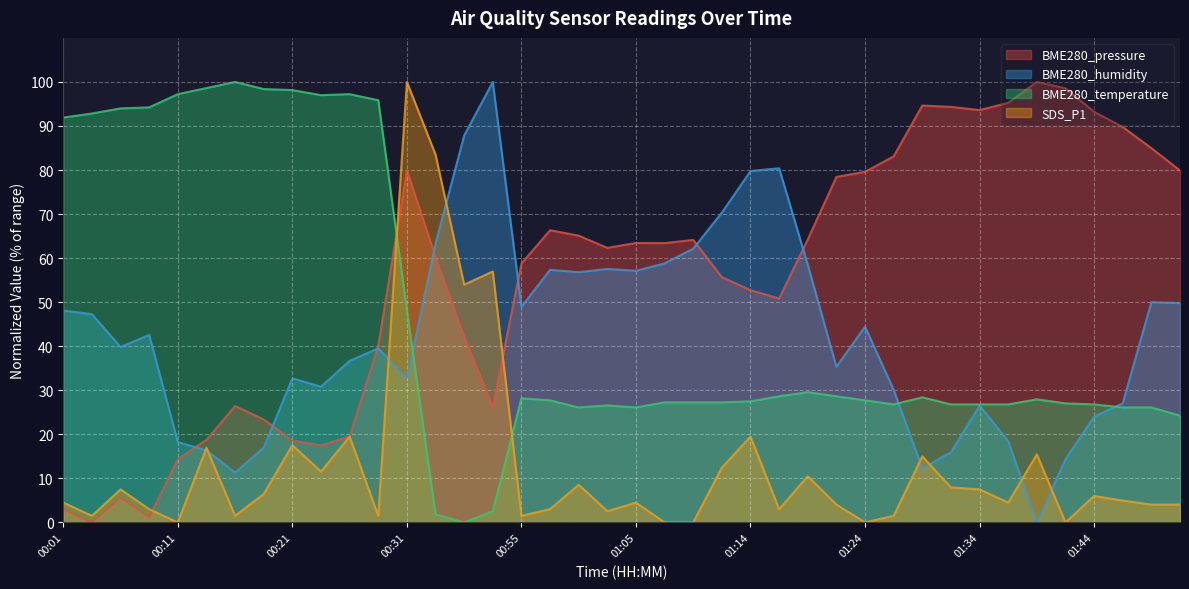

Reading right to left, transcribe all the data shown in this chart.

BME280_pressure: 79.9	85.0	89.8	93.2	98.6	100.0	95.3	93.6	94.3	94.6	83.1	79.6	78.4	64.2	50.8	52.7	55.7	64.1	63.4	63.4	62.3	65.1	66.3	58.8	26.2	42.1	60.2	79.9	40.2	19.6	17.5	18.6	23.4	26.4	18.7	14.4	1.2	5.7	0.0	3.0
BME280_humidity: 49.8	50.0	27.0	24.0	14.4	0.0	18.4	26.5	15.9	12.3	30.1	44.4	35.3	58.5	80.4	79.8	70.3	62.2	58.8	57.1	57.5	56.8	57.3	49.0	100.0	87.8	63.3	32.8	39.5	36.7	30.8	32.7	17.0	11.3	16.4	18.2	42.6	39.8	47.3	48.1
BME280_temperature: 24.2	26.1	26.1	26.8	27.0	27.9	26.8	26.8	26.8	28.4	26.8	27.7	28.6	29.6	28.6	27.5	27.3	27.3	27.3	26.1	26.6	26.1	27.7	28.2	2.5	0.0	1.8	48.3	95.8	97.2	97.0	98.2	98.4	100.0	98.6	97.2	94.2	94.0	92.8	91.9
SDS_P1: 4.0	4.0	4.9	6.0	0.0	15.4	4.5	7.5	7.9	15.0	1.5	0.0	4.0	10.5	3.0	19.5	12.4	0.0	0.0	4.5	2.5	8.5	3.0	1.5	57.0	54.0	83.5	100.0	1.5	19.5	11.5	17.5	6.4	1.5	16.9	0.0	3.0	7.5	1.5	4.5